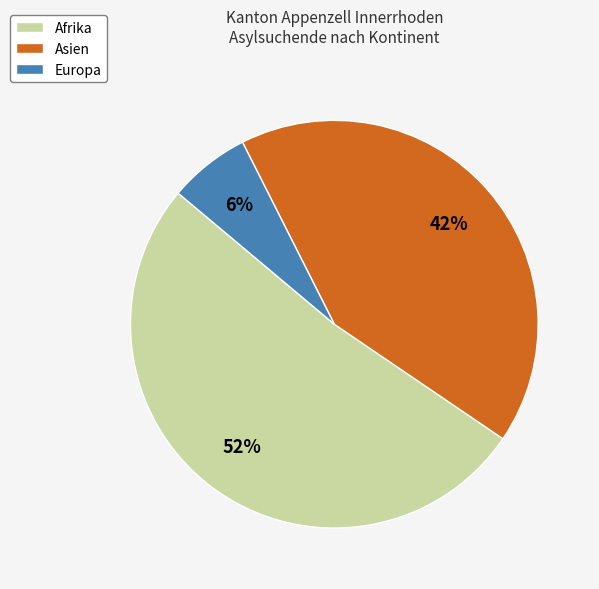

What is the ratio of the value at Asien to the value at Afrika?

0.8